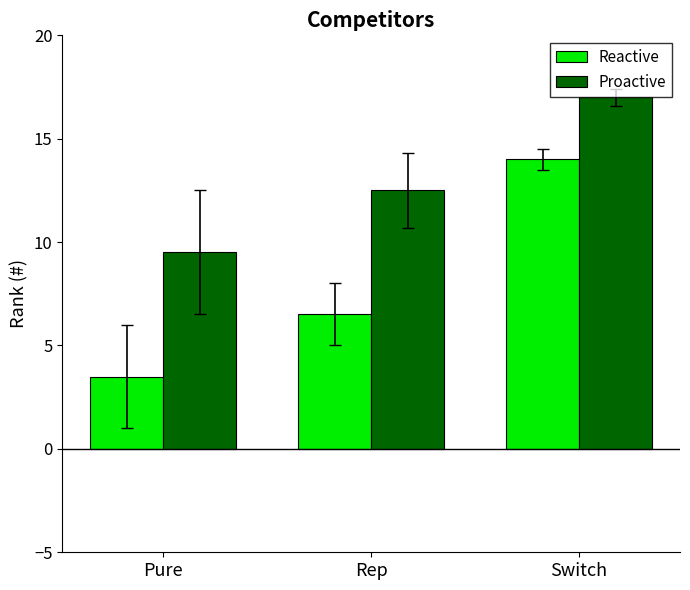

At how many categories does at least one series exceed 5?

3